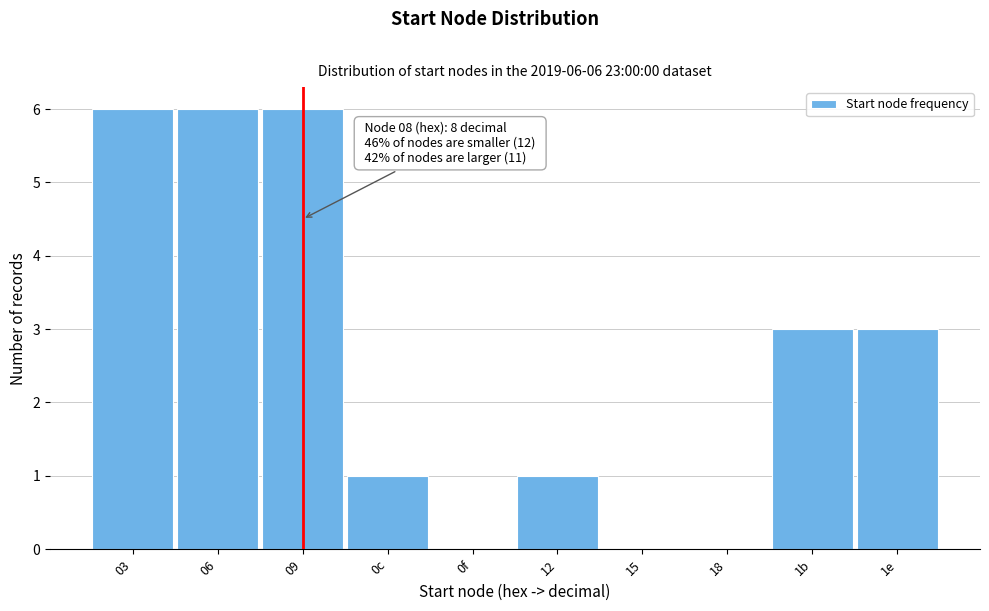

Reading left to right, transcribe all the data shown in this chart.

03=6	06=6	09=6	0c=1	0f=0	12=1	15=0	18=0	1b=3	1e=3